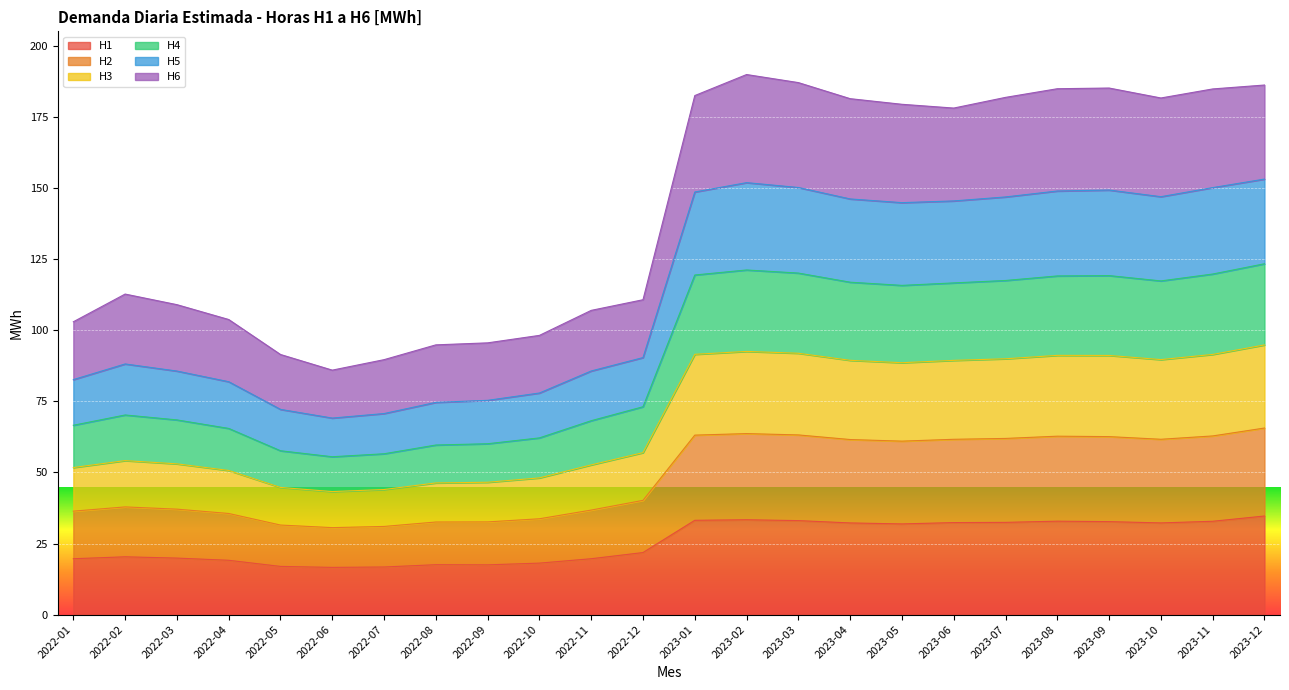

Is the value of H4 at 2023-03 greater than the value of H3 at 2022-09?

Yes